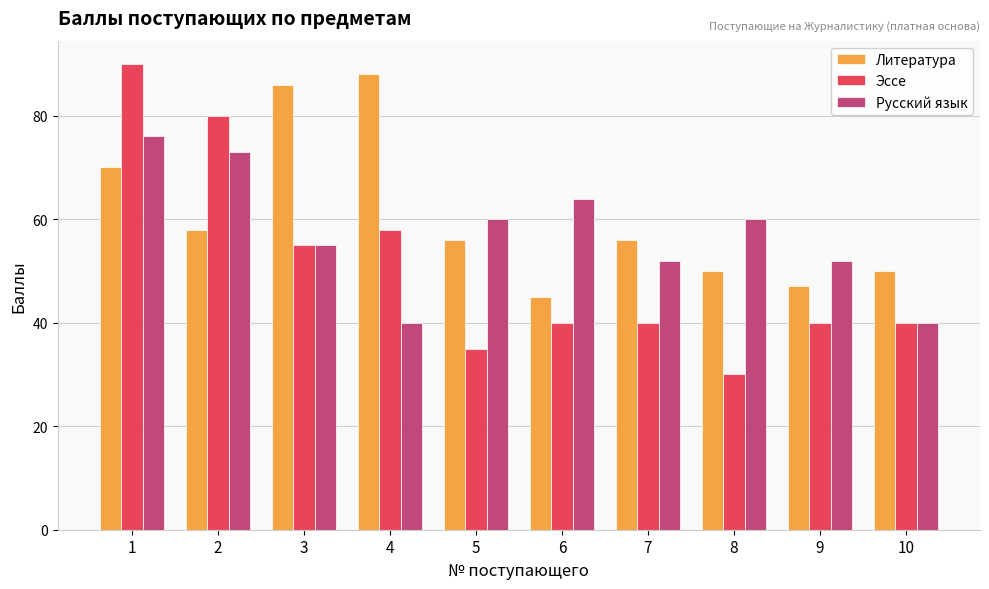

Is the value of Литература at 8 greater than the value of Русский язык at 5?

No